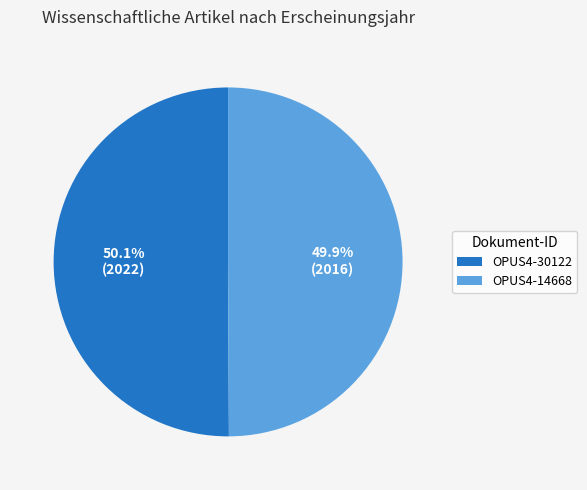

Does any single category account for the majority?

Yes